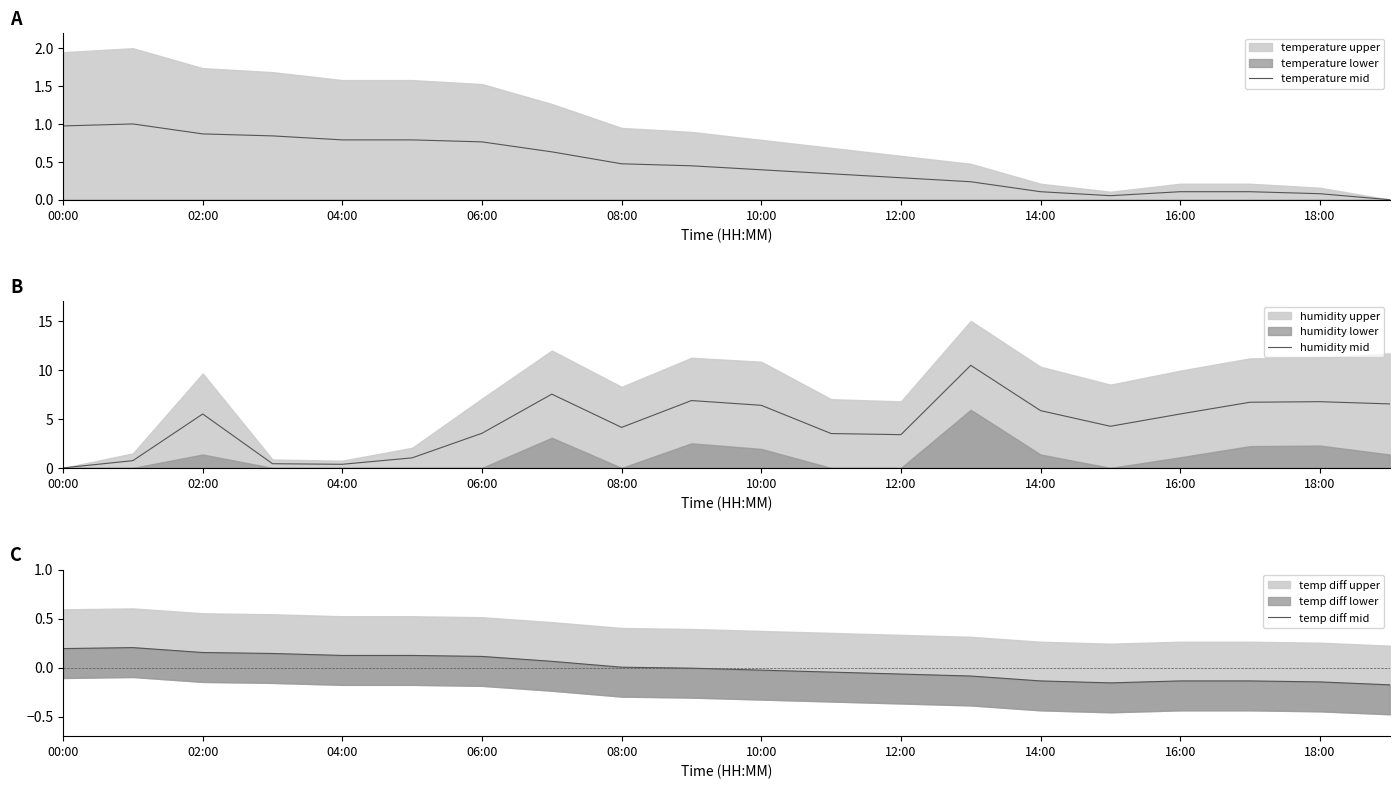

Is the value of temperature mid at 13 greater than the value of humidity mid at 17?

No